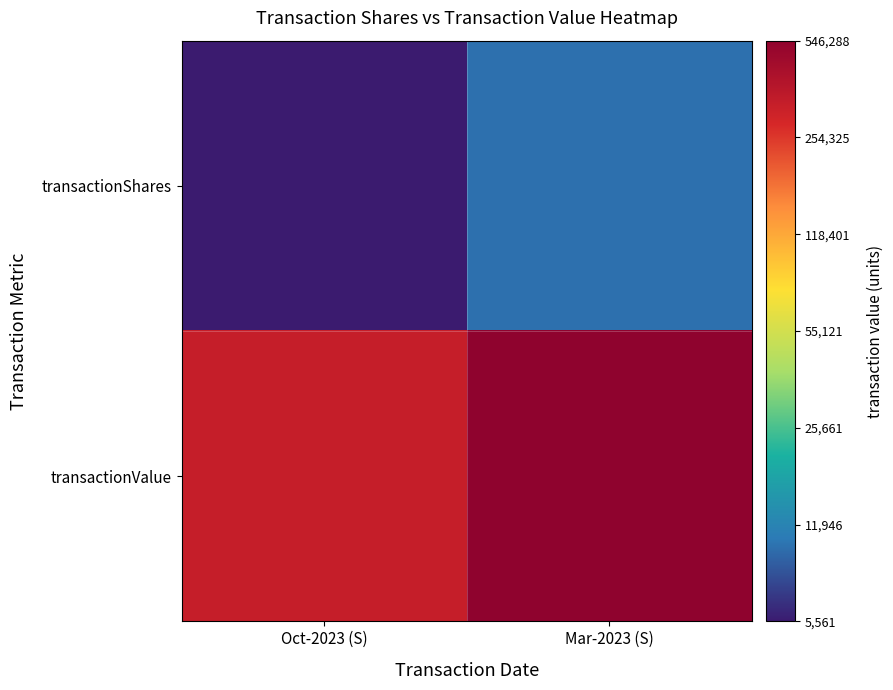

Rank the series by their maximum value, from highest to lowest.

transactionValue, transactionShares